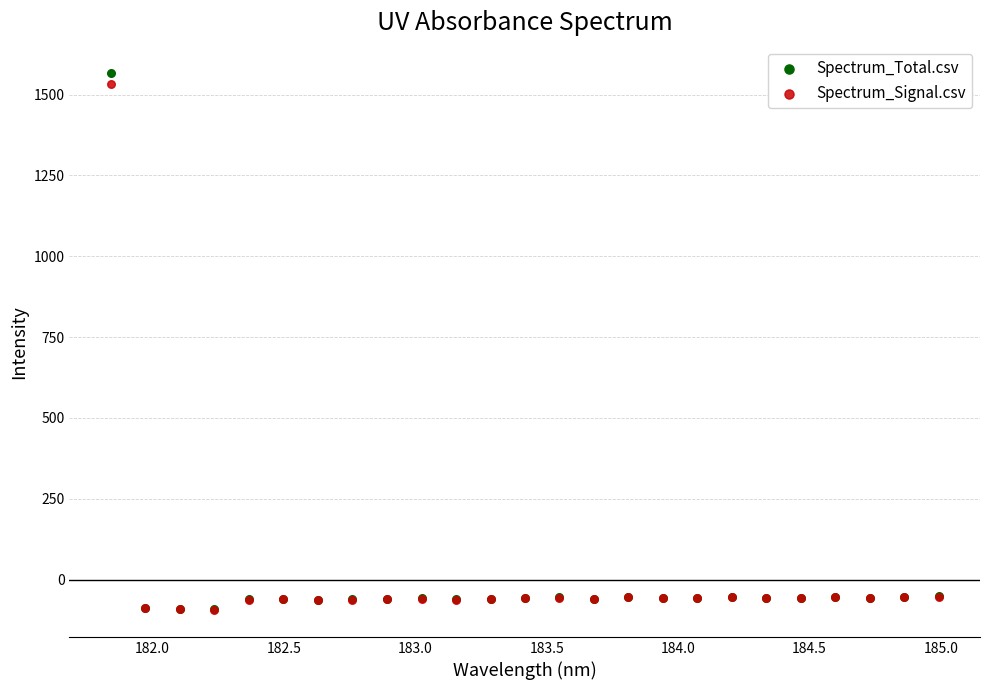

What are all the series names shown in the legend?

Spectrum_Total.csv, Spectrum_Signal.csv